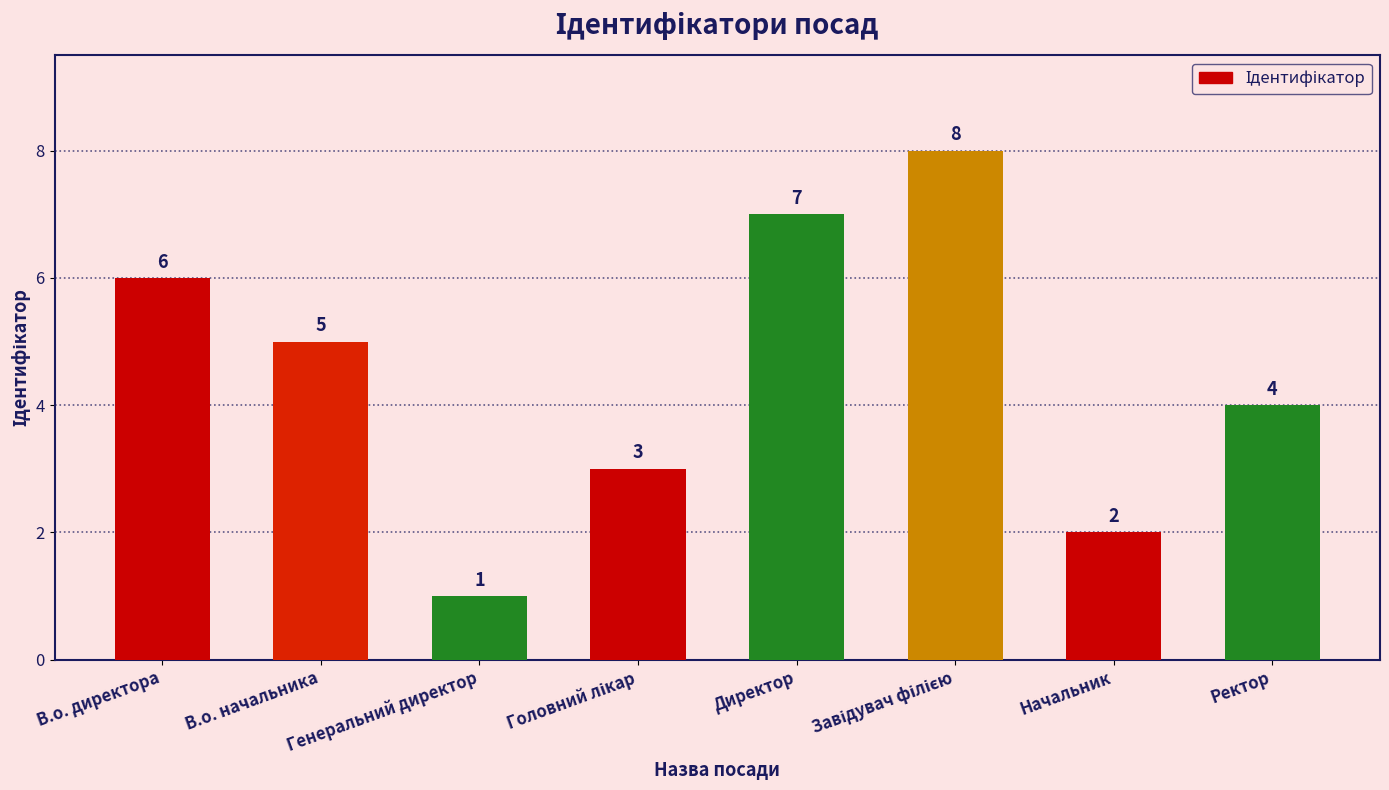

What is the maximum value shown in the chart?

8